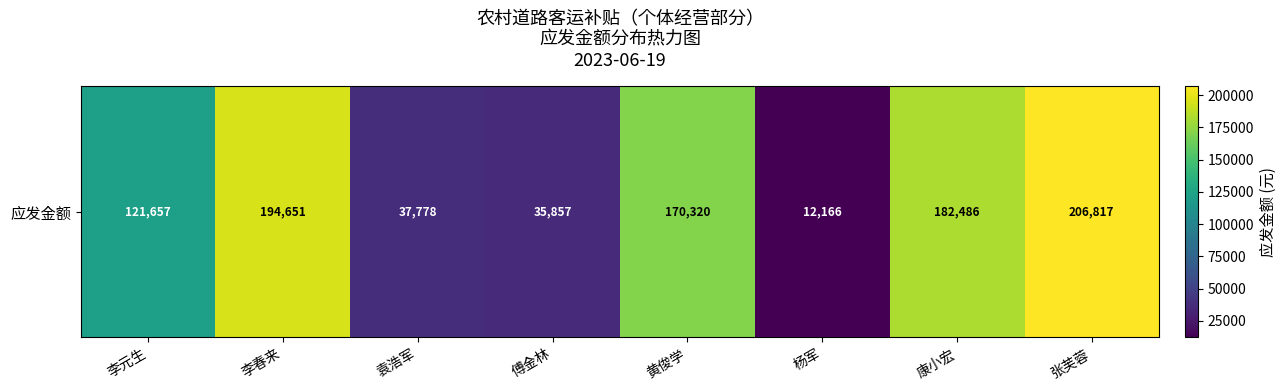

Which has a higher value, 袁浩军 or 傅金林?

袁浩军